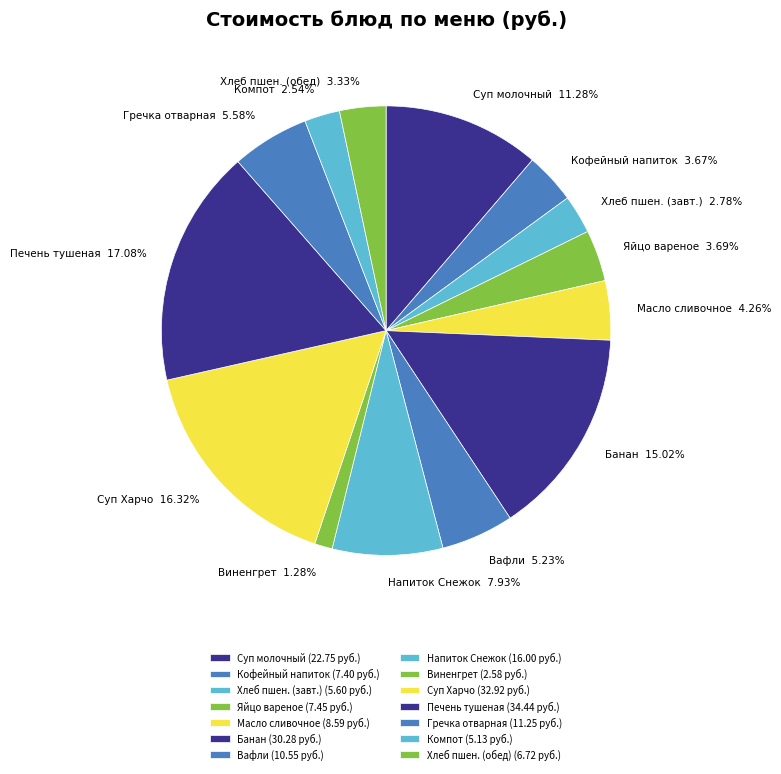

Is there a majority slice in this chart?

No